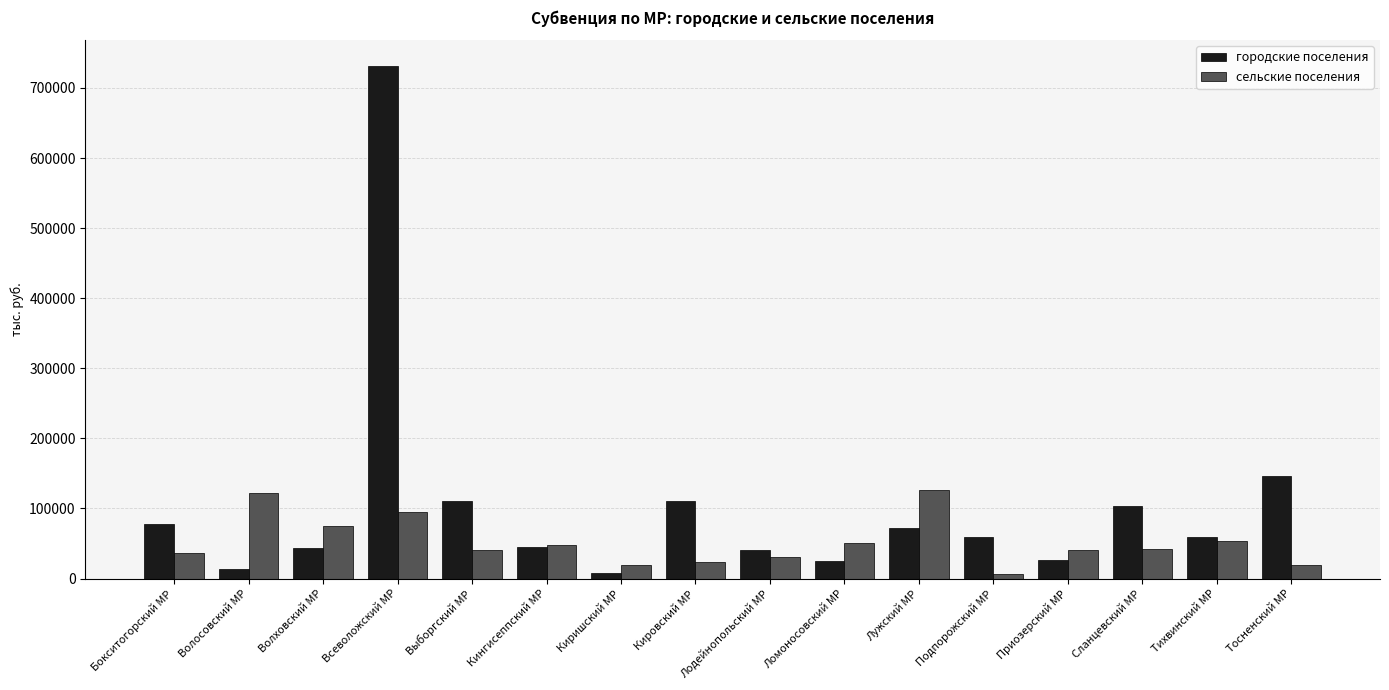

How many groups of bars are there?

16